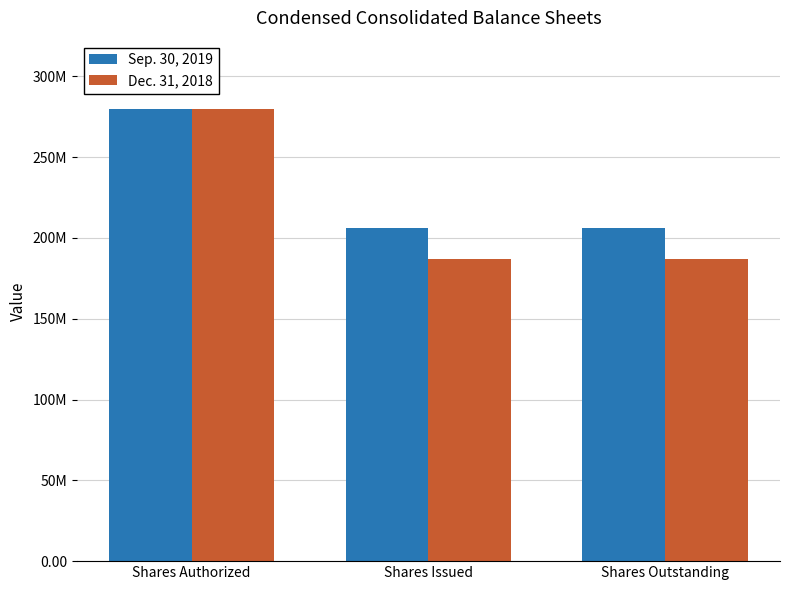

What are all the series names shown in the legend?

Sep. 30, 2019, Dec. 31, 2018